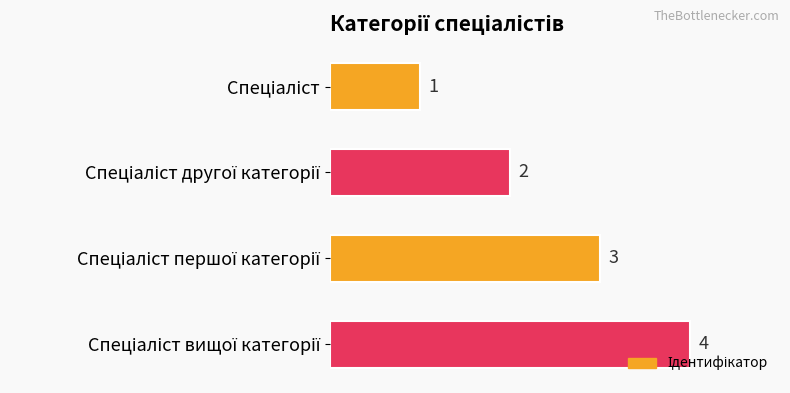

What is the maximum value shown in the chart?

4